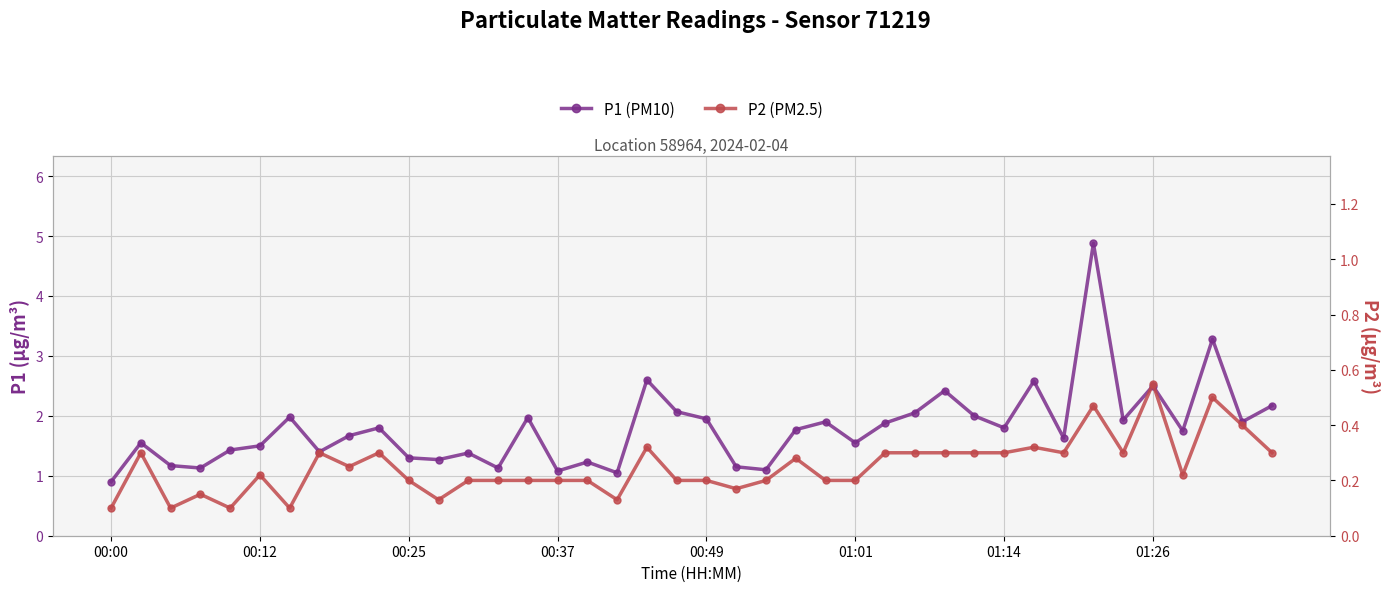

How many lines are shown in the chart?

2